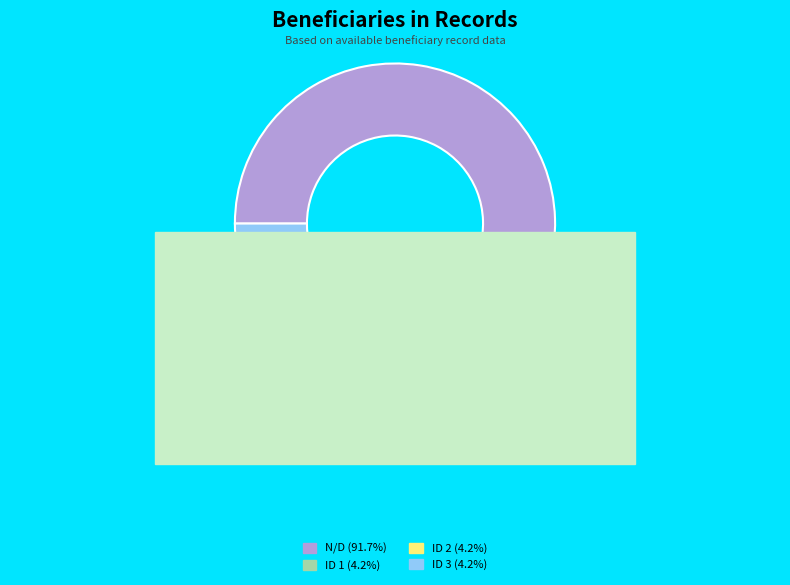

Is the sum of ID 3 and ID 2 greater than half?

No